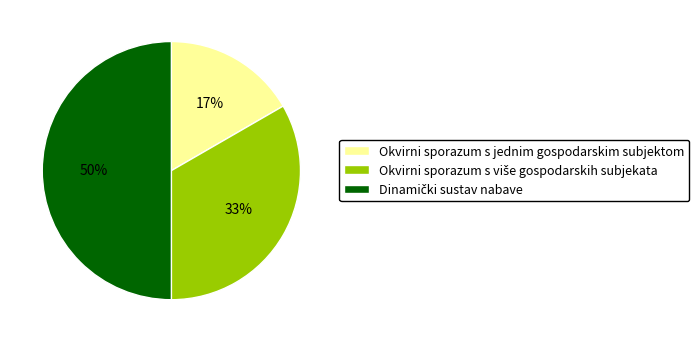

To the nearest percent, what is the difference between the largest and smallest slice percentages?

33%